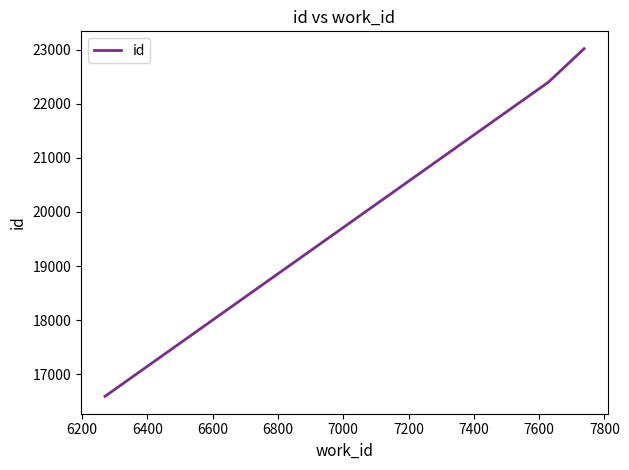

What is the smallest value displayed?

16589